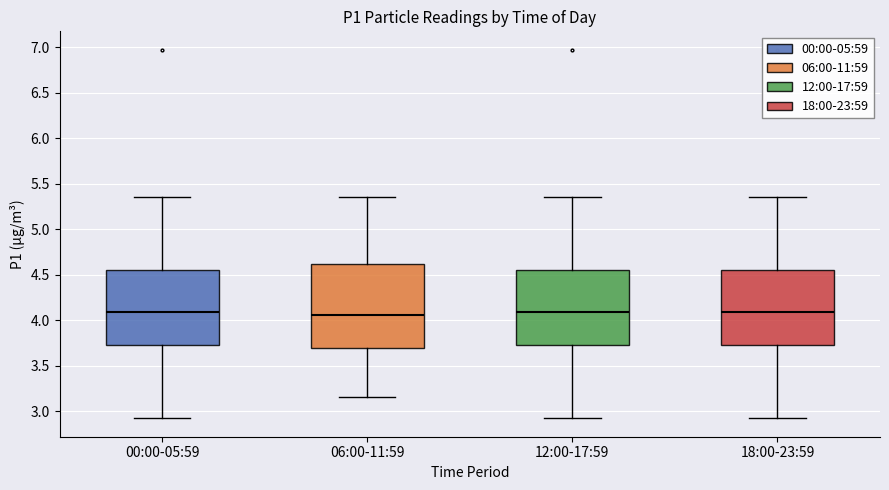

Reading left to right, transcribe this box plot: for each box, give where its median line is, the range the box spans, and where its two whiskers end, as read against the y-axis. The values are not printed on the chart, so give them approximately, as read against the axis.

00:00-05:59: median 4.10, box 3.75 to 4.55, whiskers 2.90 to 5.35
06:00-11:59: median 4.05, box 3.70 to 4.60, whiskers 3.15 to 5.35
12:00-17:59: median 4.10, box 3.75 to 4.55, whiskers 2.90 to 5.35
18:00-23:59: median 4.10, box 3.75 to 4.55, whiskers 2.90 to 5.35